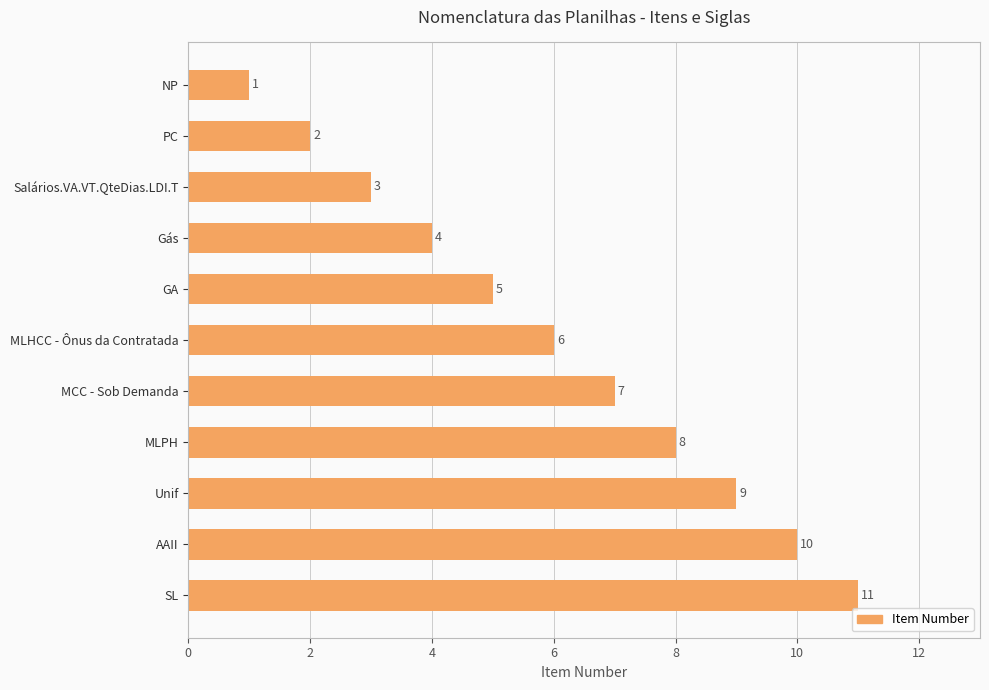

What is the average value?

6